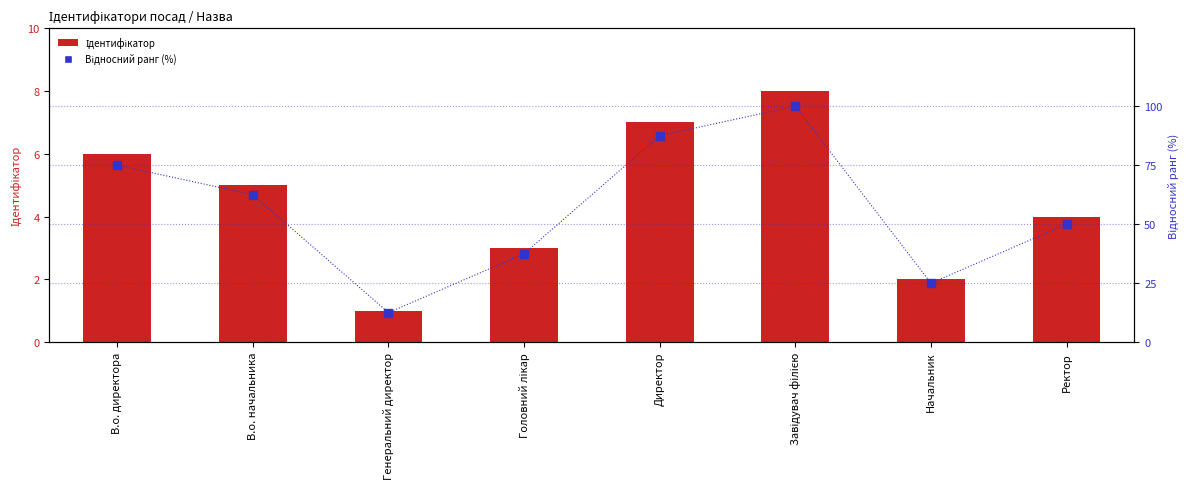

What is the average value of the Ідентифікатор series?

4.5